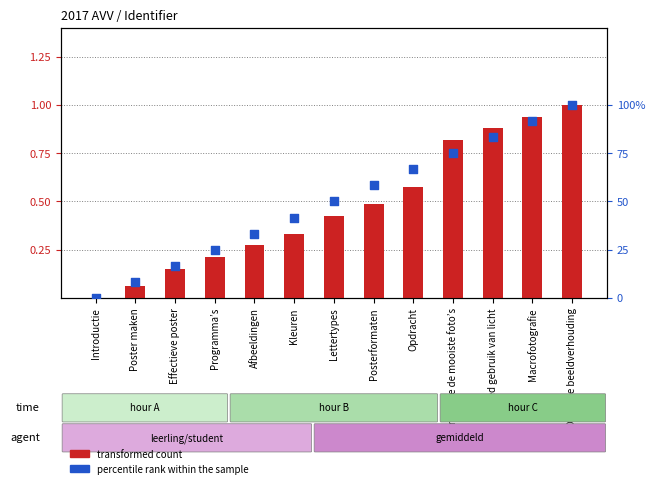

At which category is the sum across all series the highest?

De juiste beeldverhouding